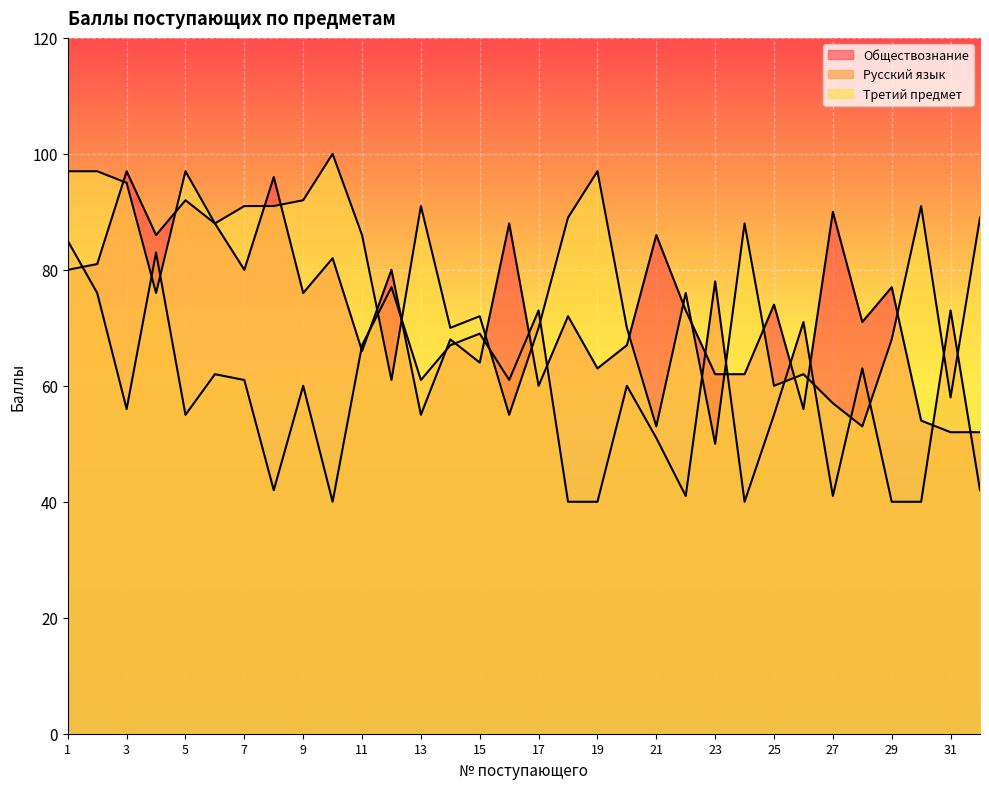

Between 18 and 23, which series saw the biggest shift?

Третий предмет